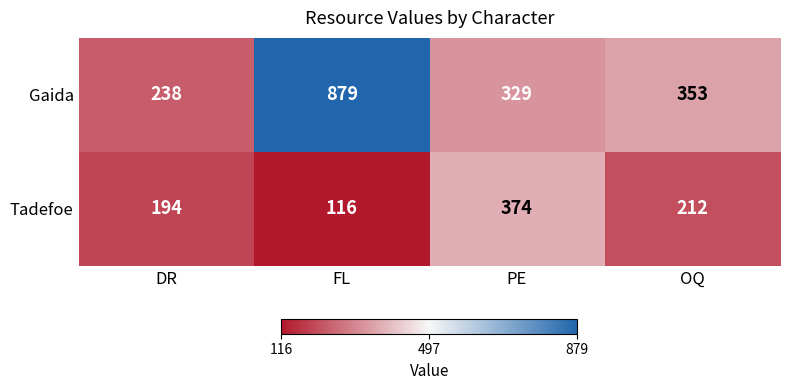

Reading left to right, extract all data points from this chart.

Gaida: DR=238	FL=879	PE=329	OQ=353
Tadefoe: DR=194	FL=116	PE=374	OQ=212